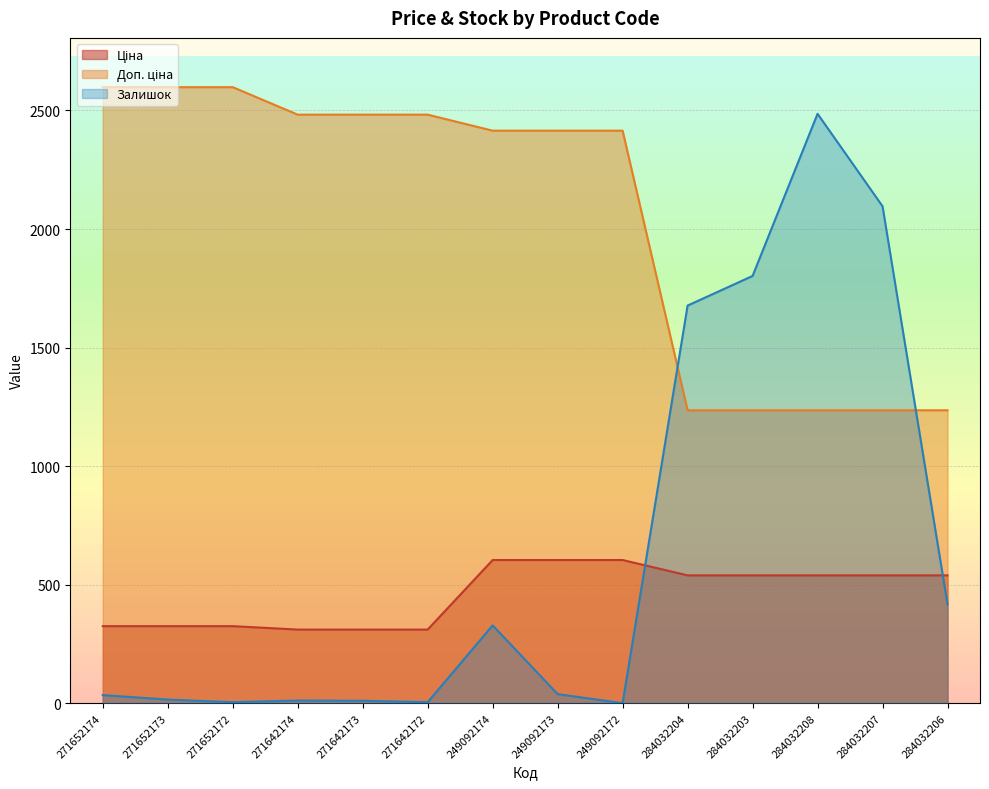

What is the difference between the maximum and minimum values in the Залишок series?

2486.0